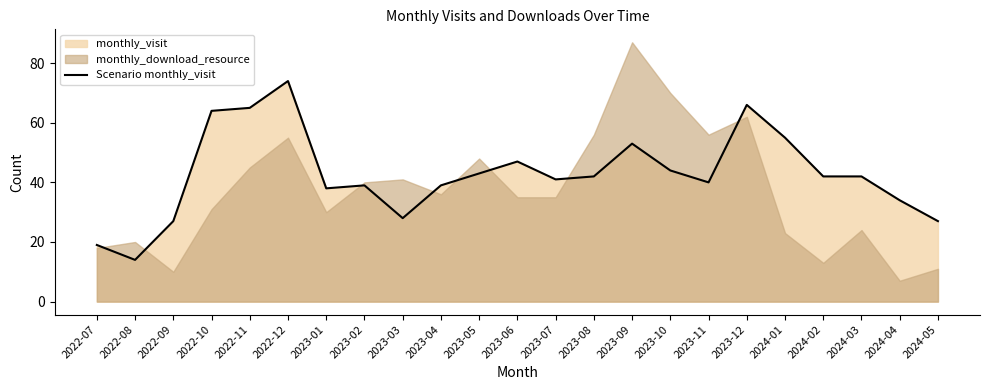

What is the label of the 16th point from the left?

2023-10